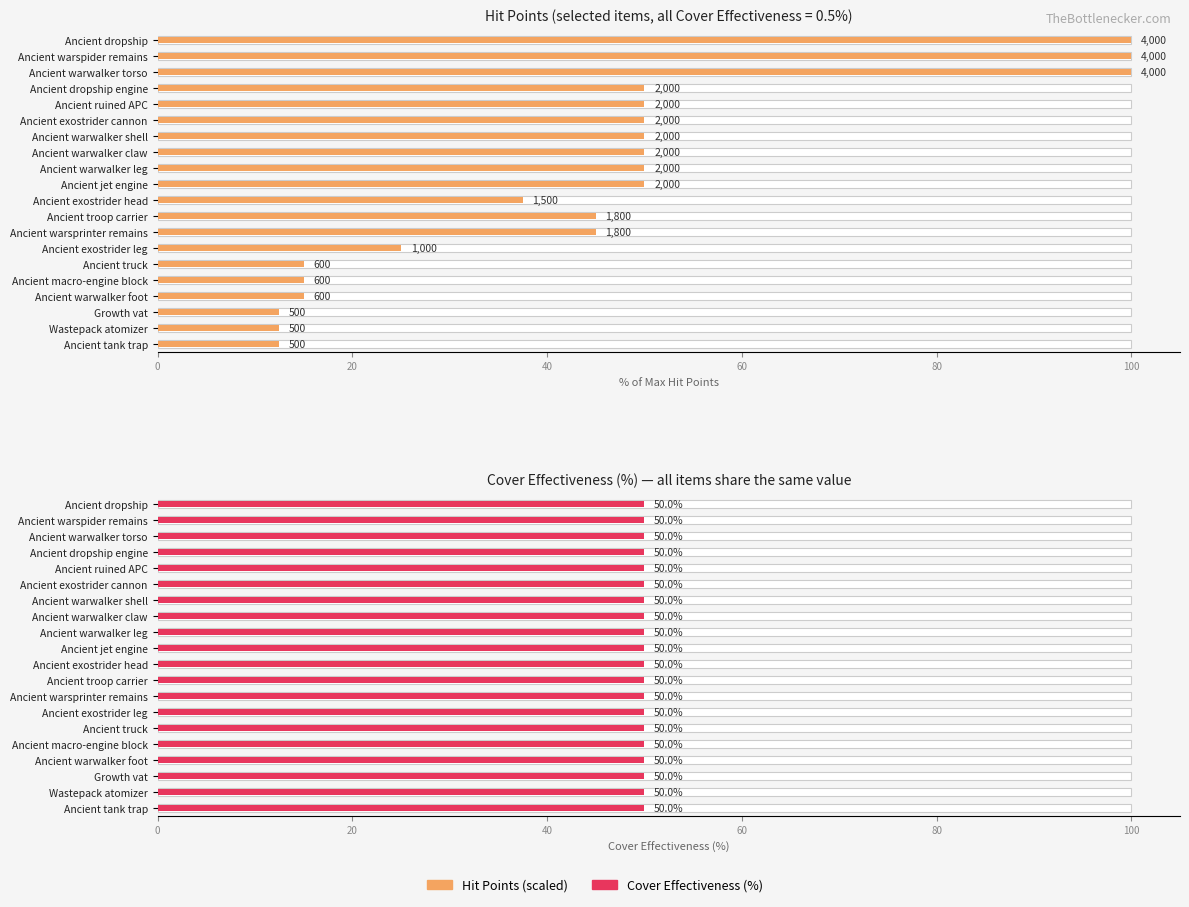

Which has a higher value, Ancient warsprinter remains or Growth vat?

Ancient warsprinter remains